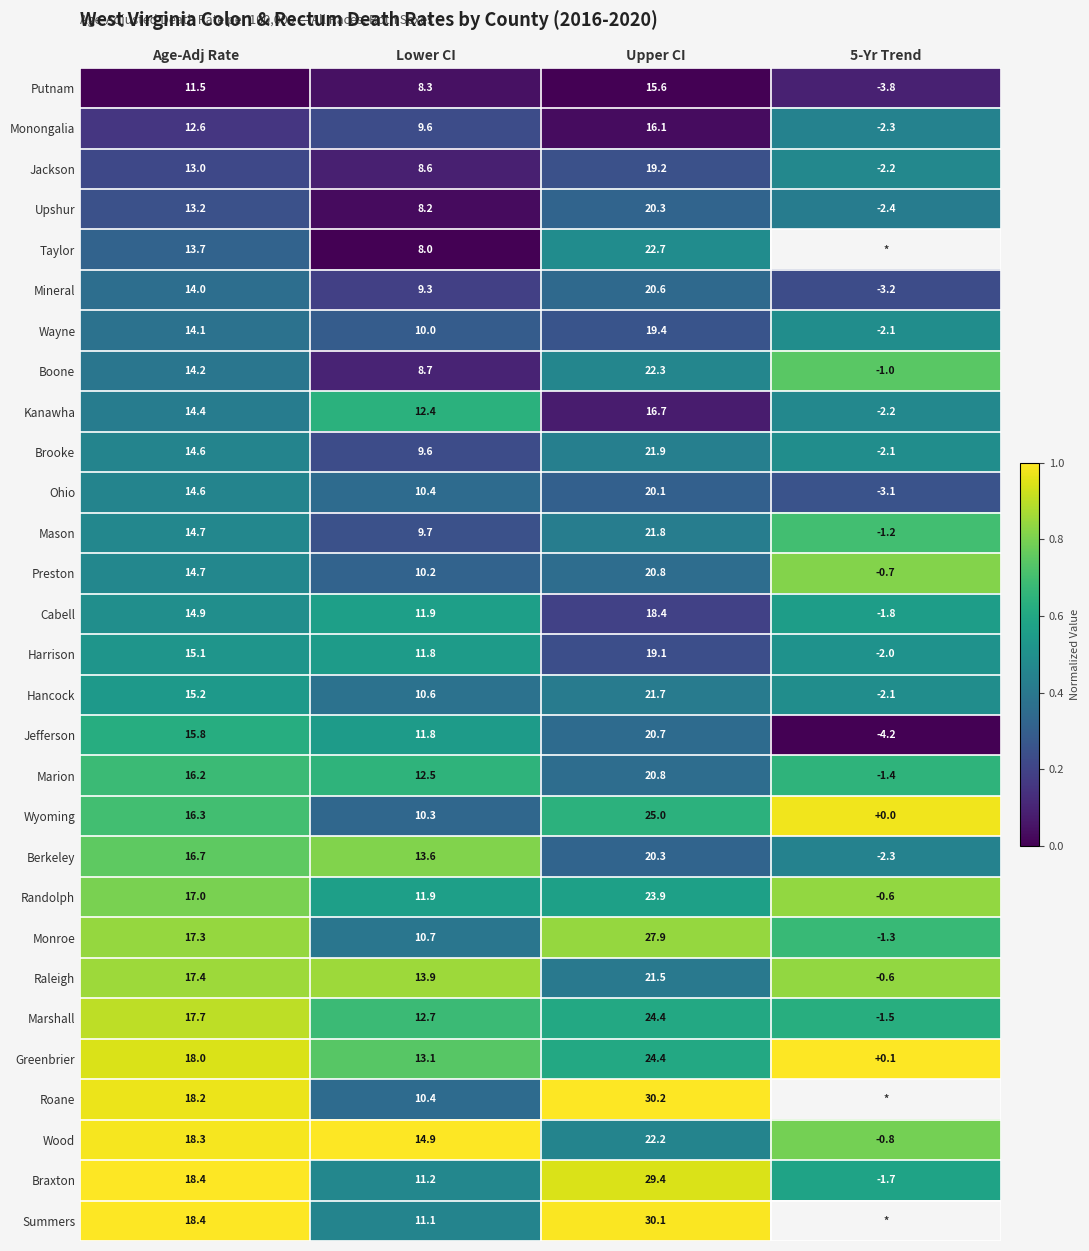

At how many categories does at least one series exceed 0?

4